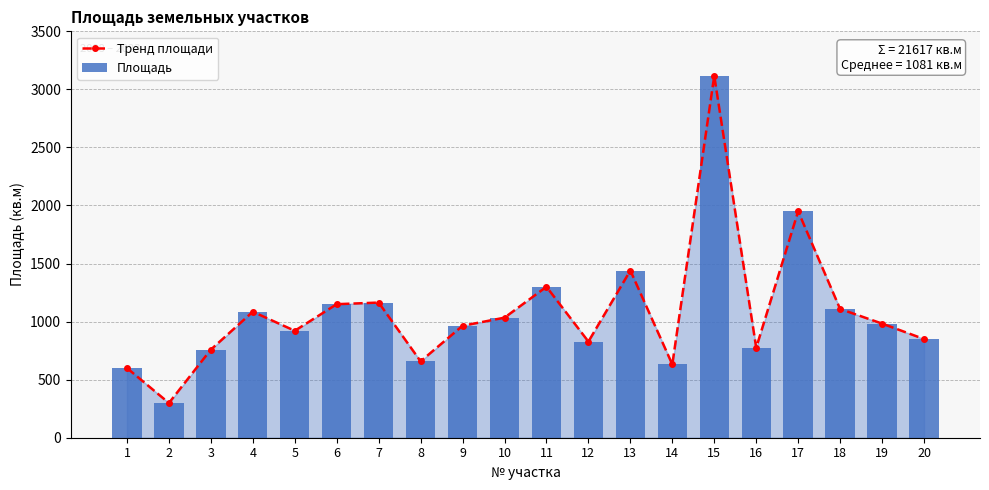

True or false: Площадь has a value of 1070 at 14.

False